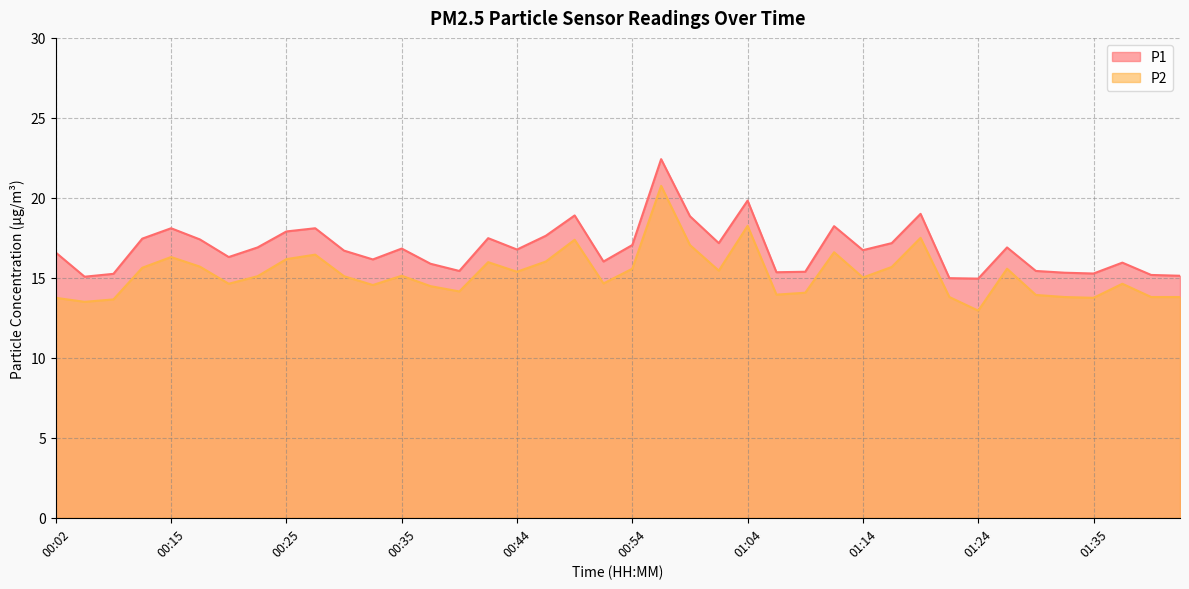

What value does the P1 series have at 01:02?

17.2